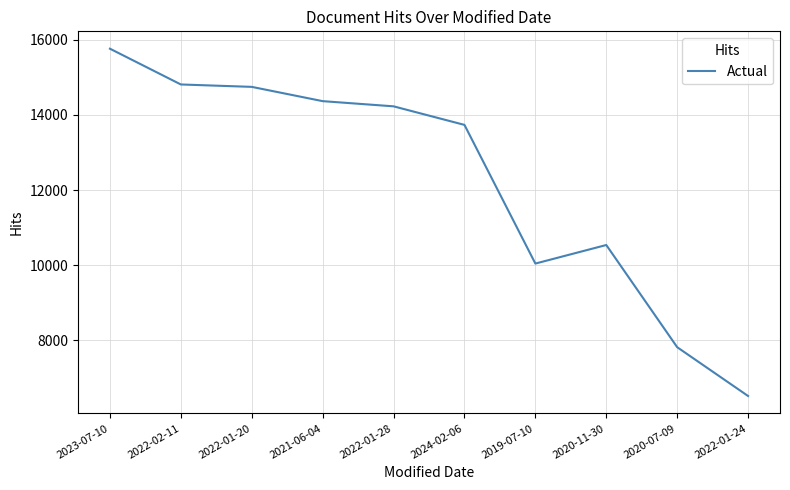

The value at 2020-07-09 is 7819. True or false?

True